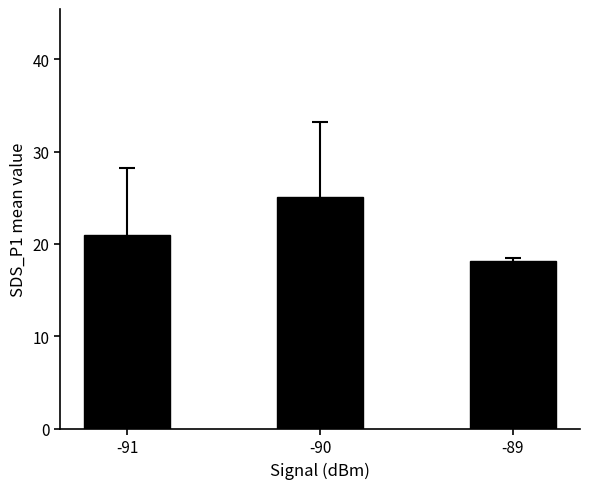

How many distinct data groups are displayed?

1